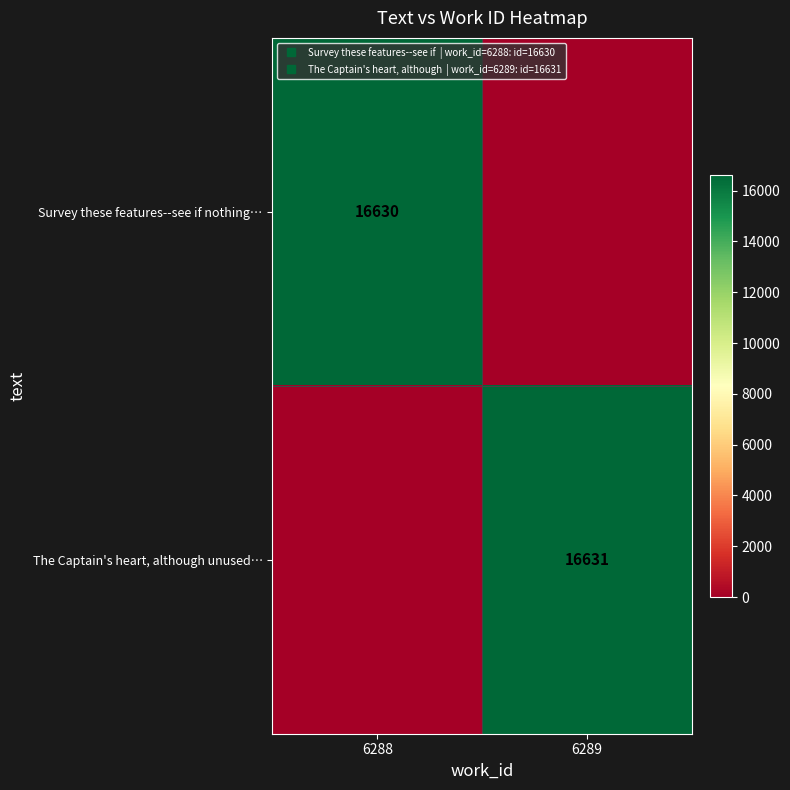

What is the sum of the Survey these features--see if nothing… values at 6288 and 6289?

16630